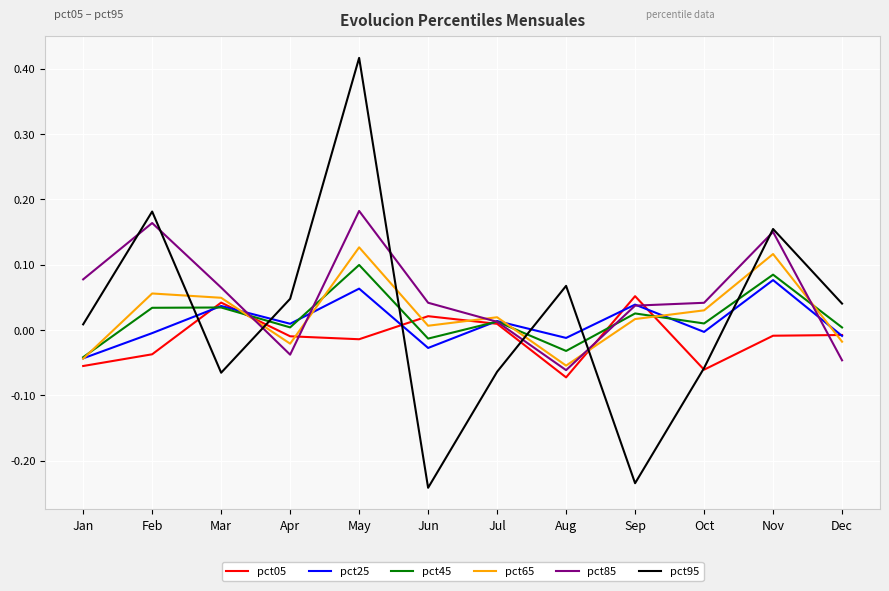

The pct05 series shows -0.0 at Nov. True or false?

True